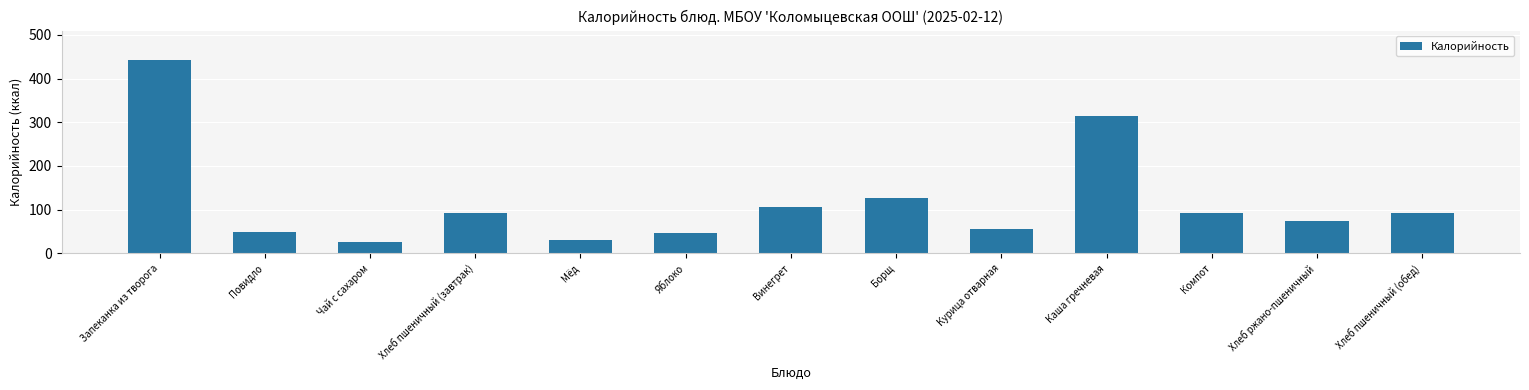

What is the label of the 4th bar from the left?

Хлеб пшеничный (завтрак)